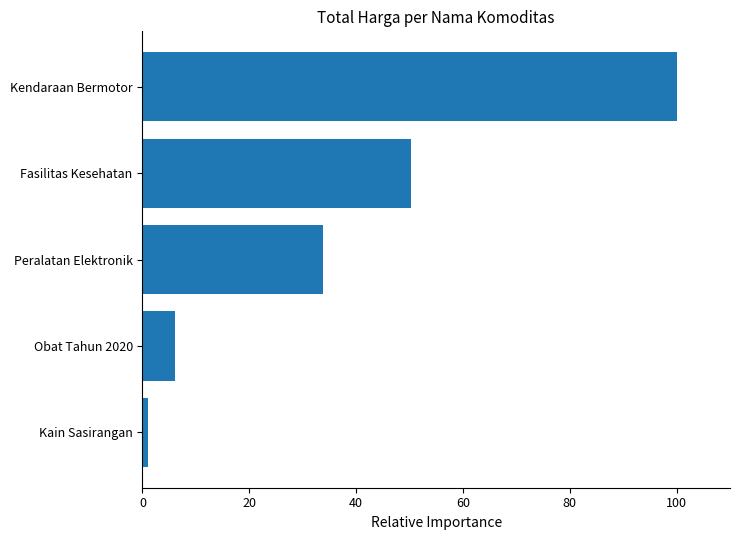

What is the sum of all values?

191.0